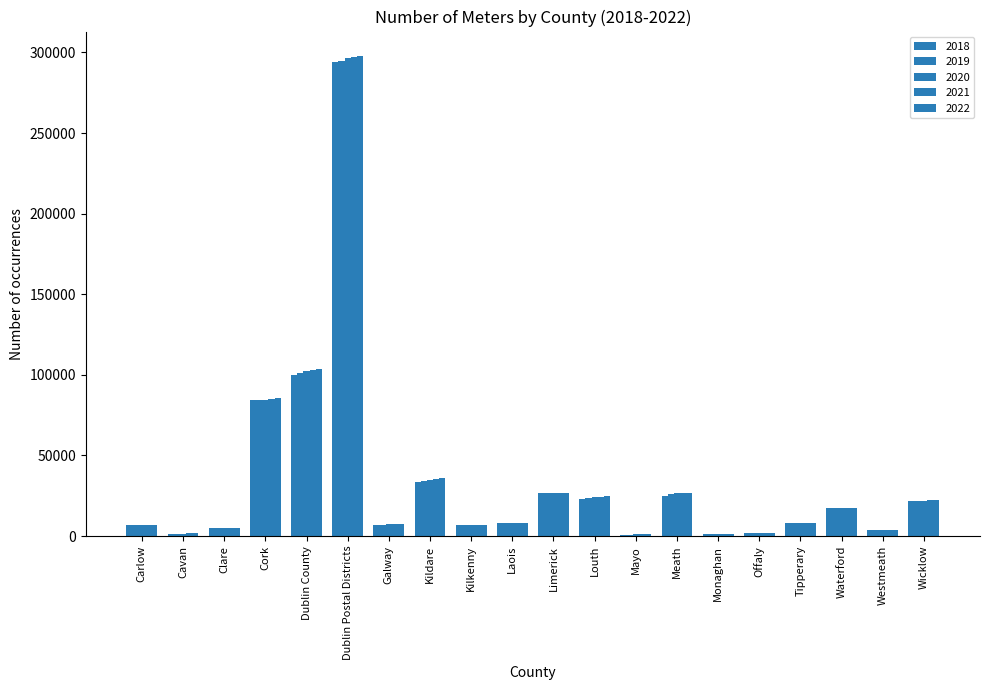

Count the number of data series in this chart.

5